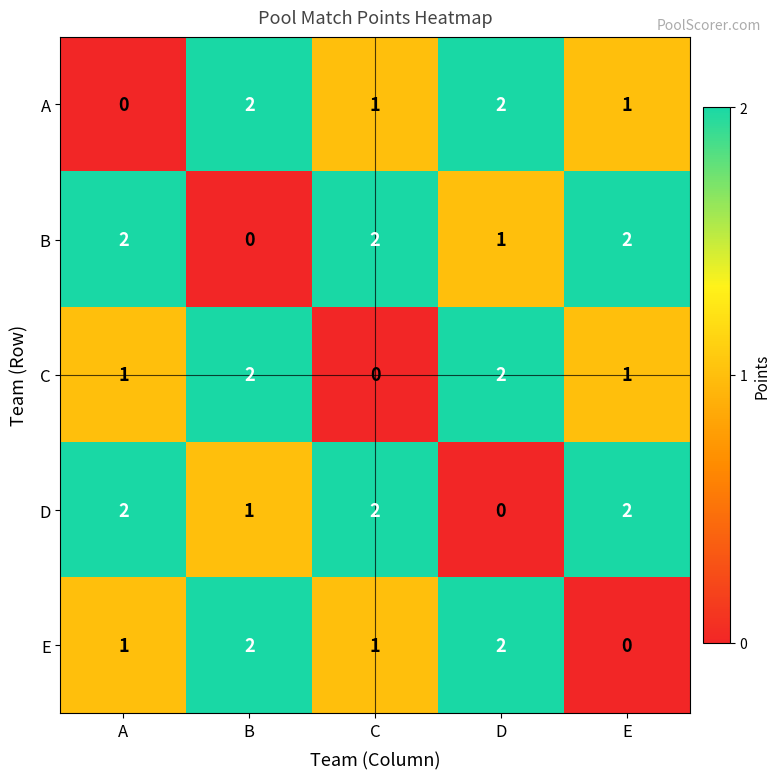

How many D values are between 1 and 2?

4